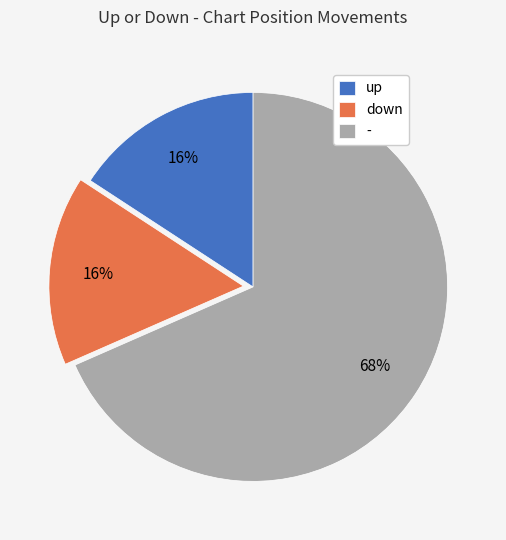

Is the sum of - and up greater than half?

Yes